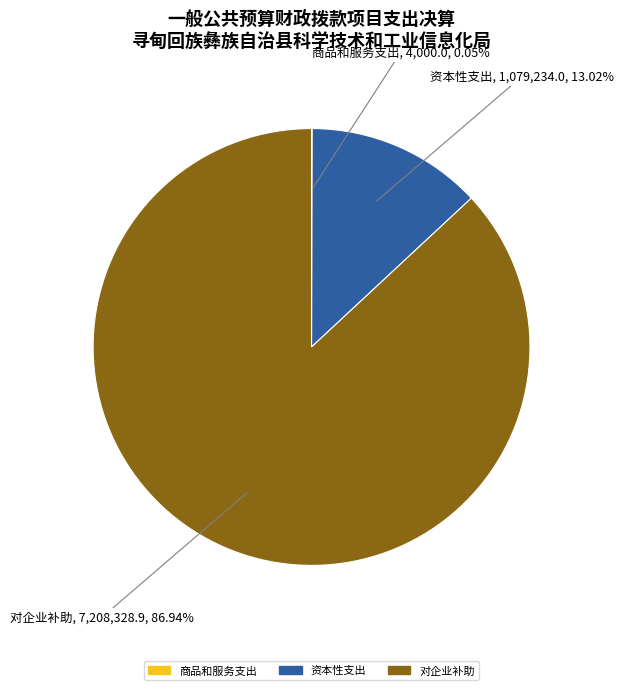

To the nearest percent, what is the difference between the largest and smallest slice percentages?

87%